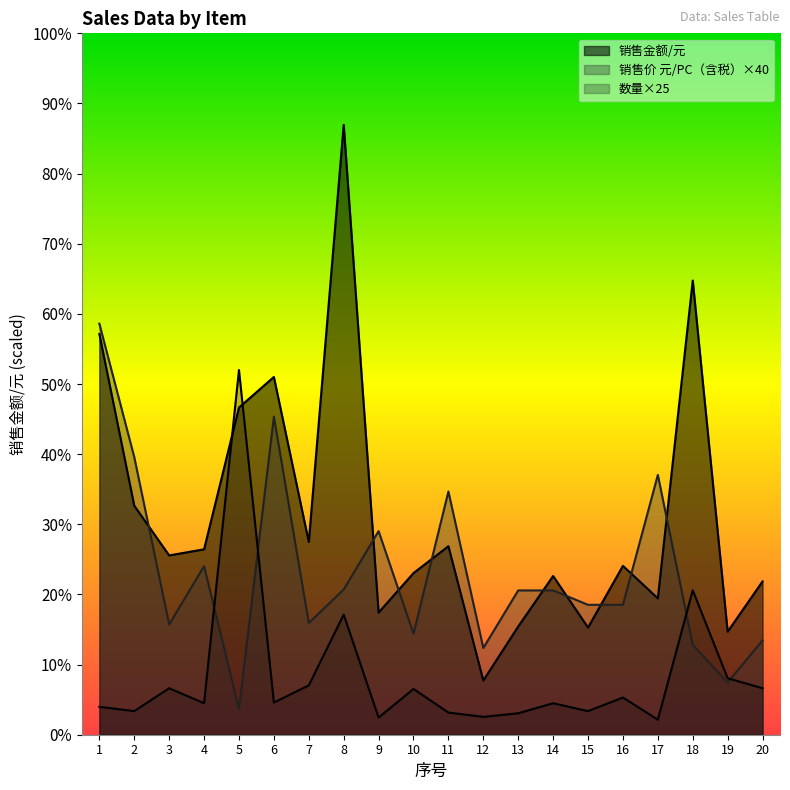

True or false: 销售金额/元 and 数量 cross at least once.

True